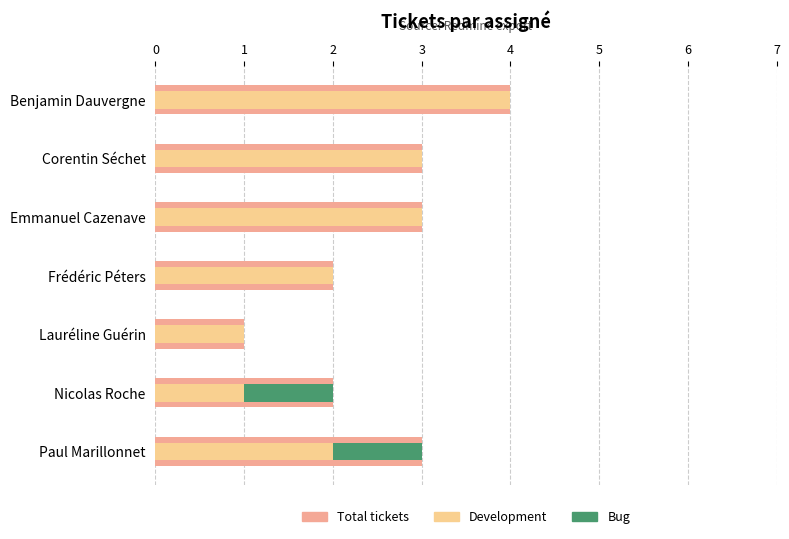

Which series has the largest range (max minus min)?

Total tickets